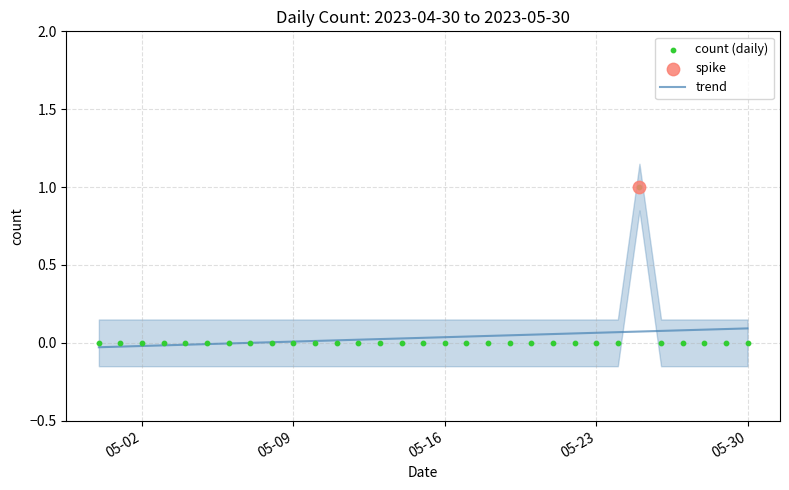

Is the value of trend at 26 greater than the value of count (daily) at 29?

Yes